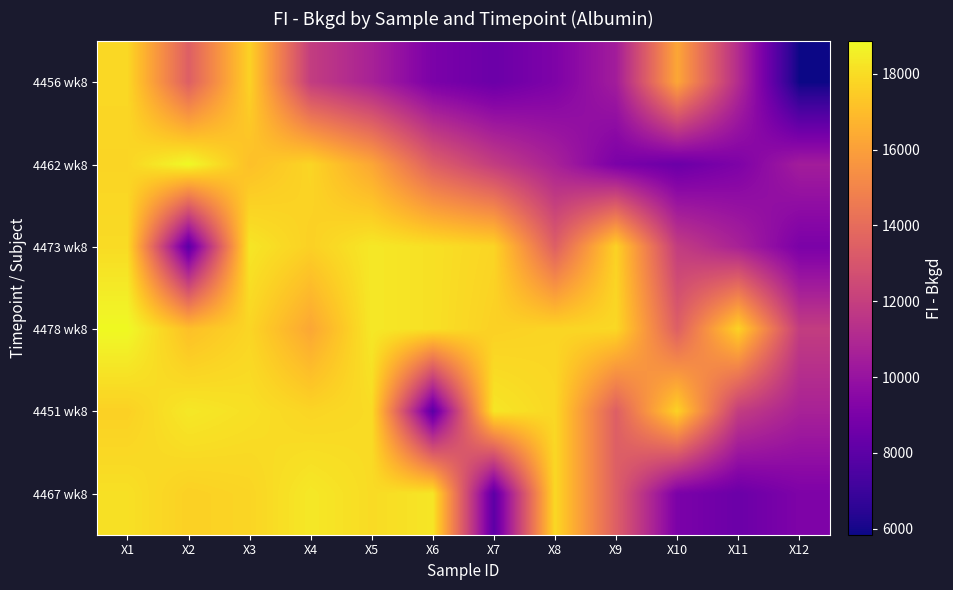

Which series has the widest spread of values?

4456 wk8